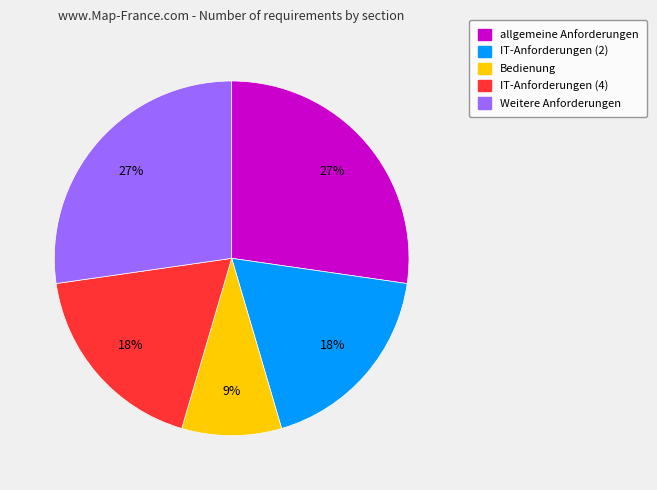

Count the number of slices in the pie.

5